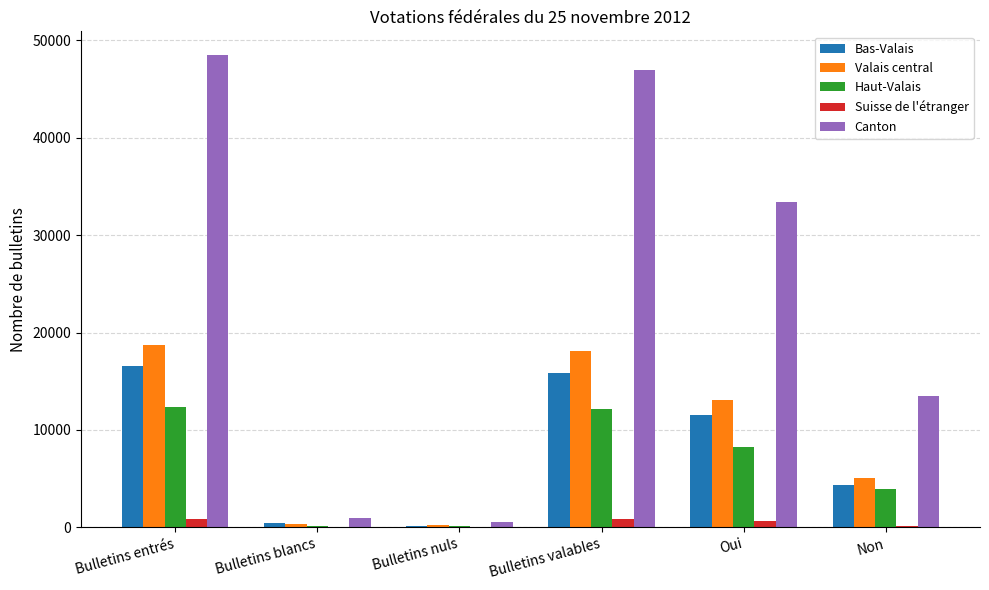

Are the bars grouped side by side (vs. stacked)?

Yes